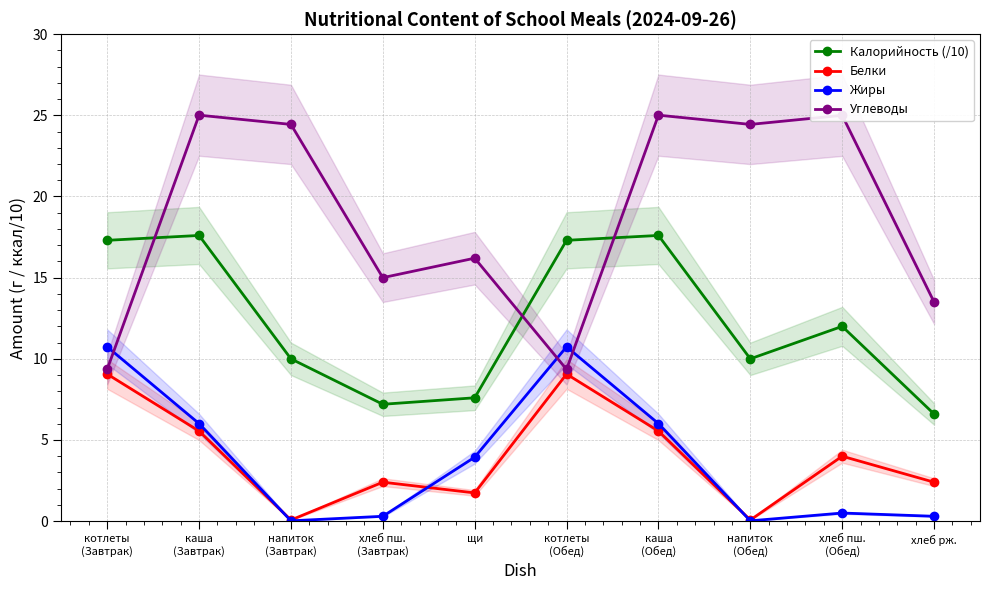

What are all the series names shown in the legend?

Калорийность (/10), Белки, Жиры, Углеводы